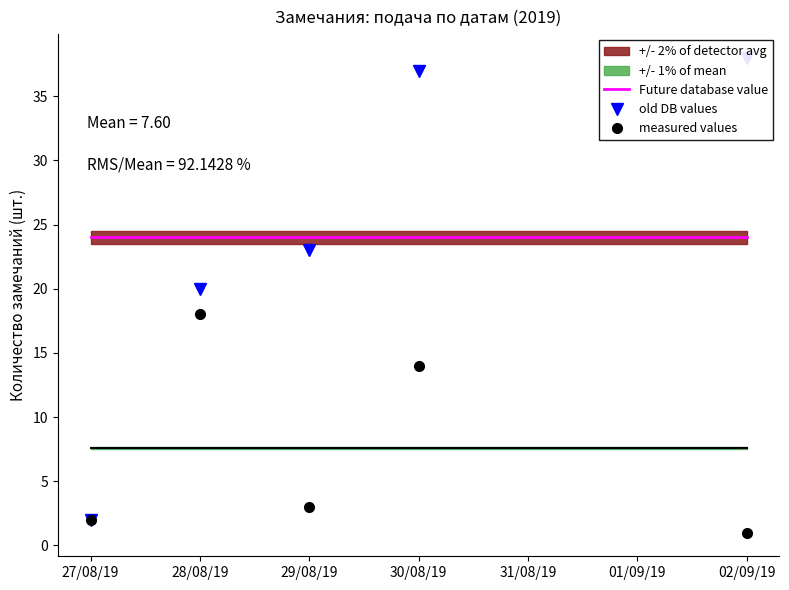

True or false: Future database value and measured values intersect in this chart.

False